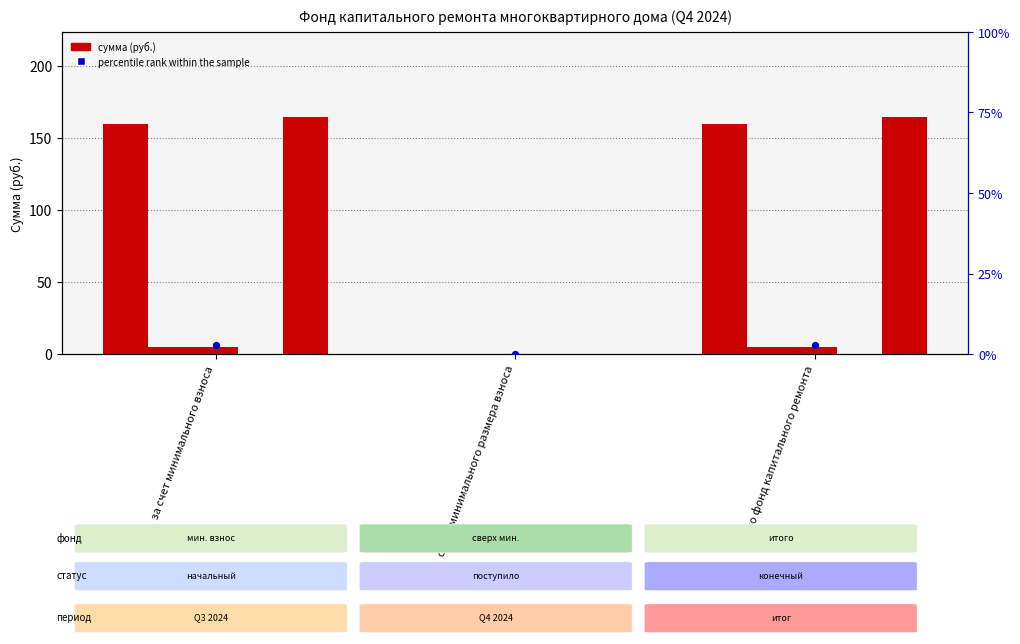

Which series contains the lowest Y value?

Остаток на начало (руб.)